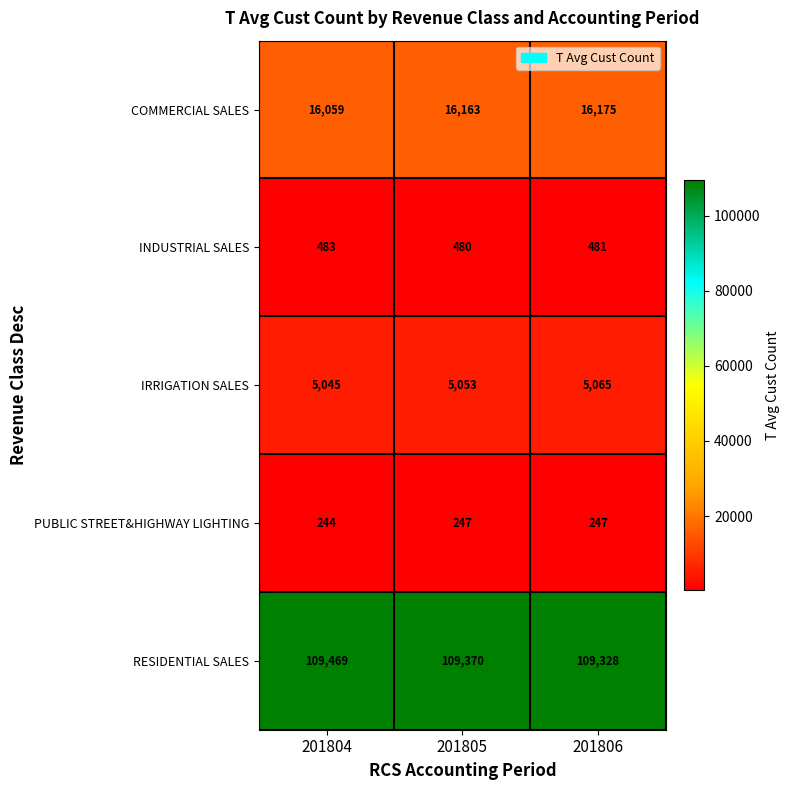

Count the number of data series in this chart.

5